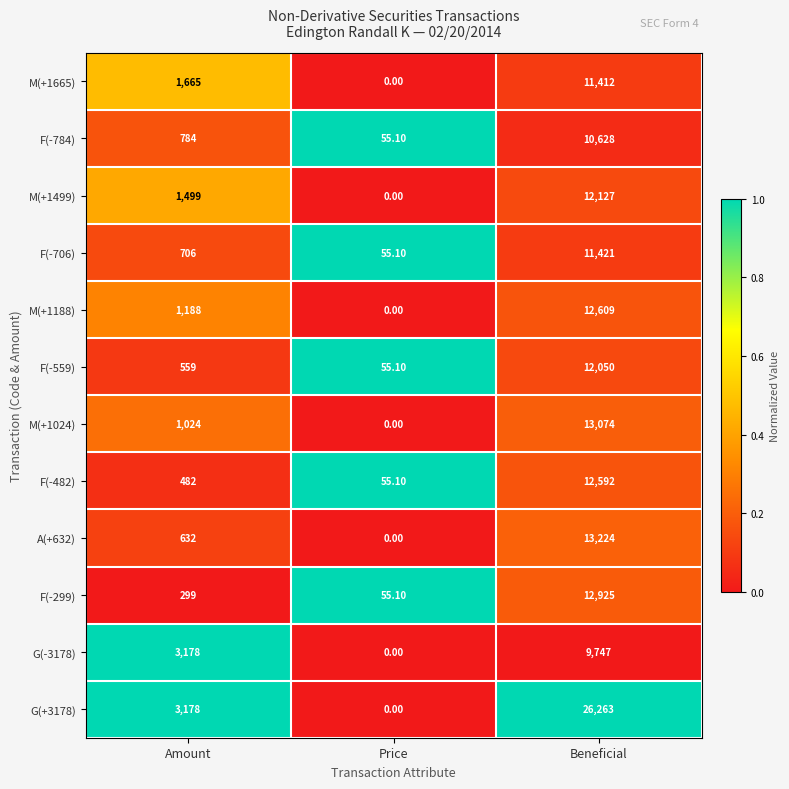

At which category is the sum across all series the highest?

Beneficial